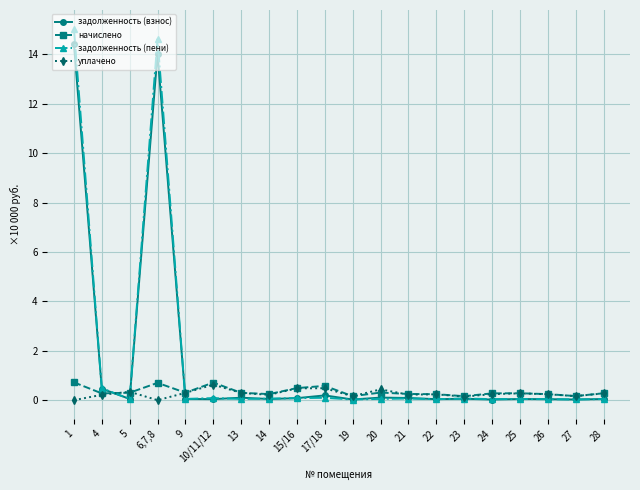

At which category does задолженность (взнос) reach its first local peak?

6,7,8